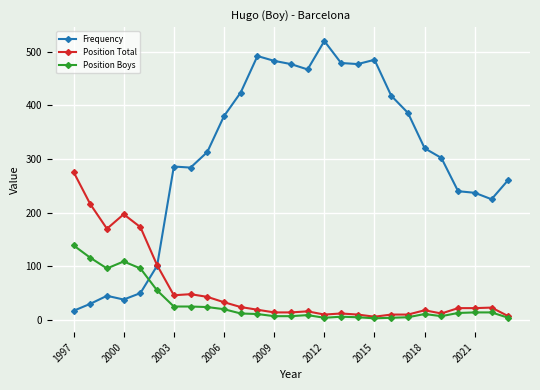

Is this an area chart (filled region under the line)?

No